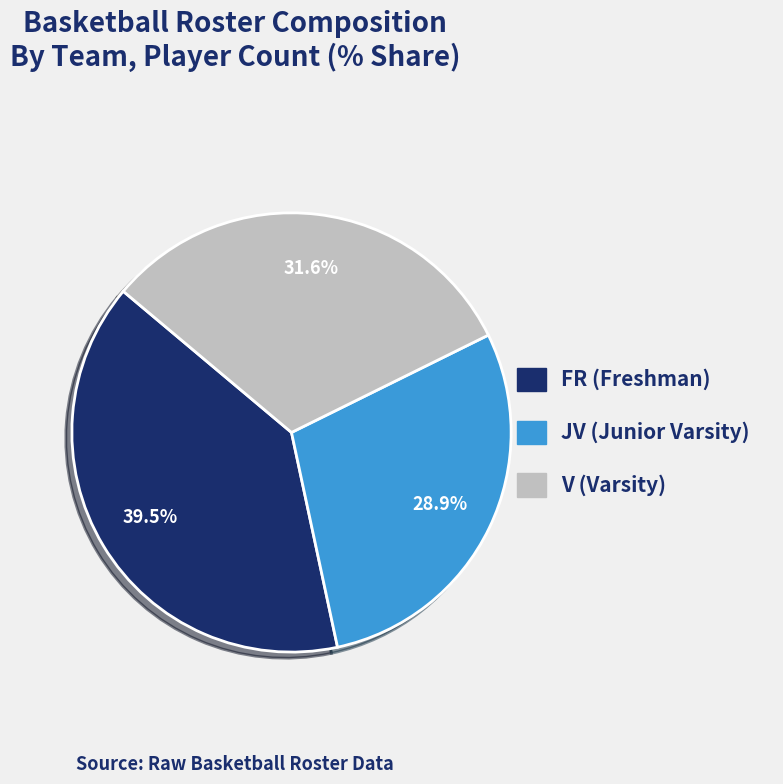

Does JV represent more than half of the total?

No